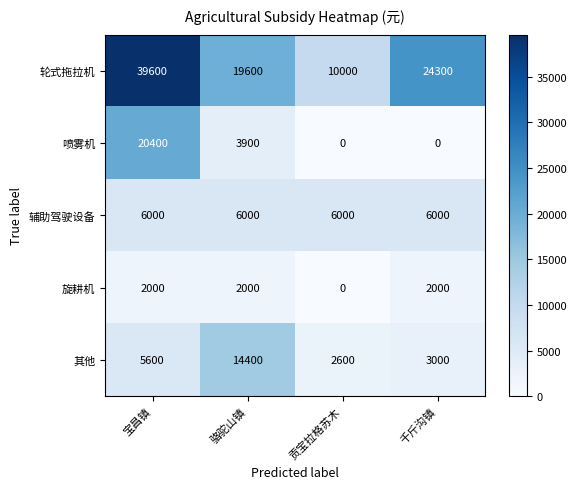

The value of 喷雾机 at 贡宝拉格苏木 is -7296. True or false?

False